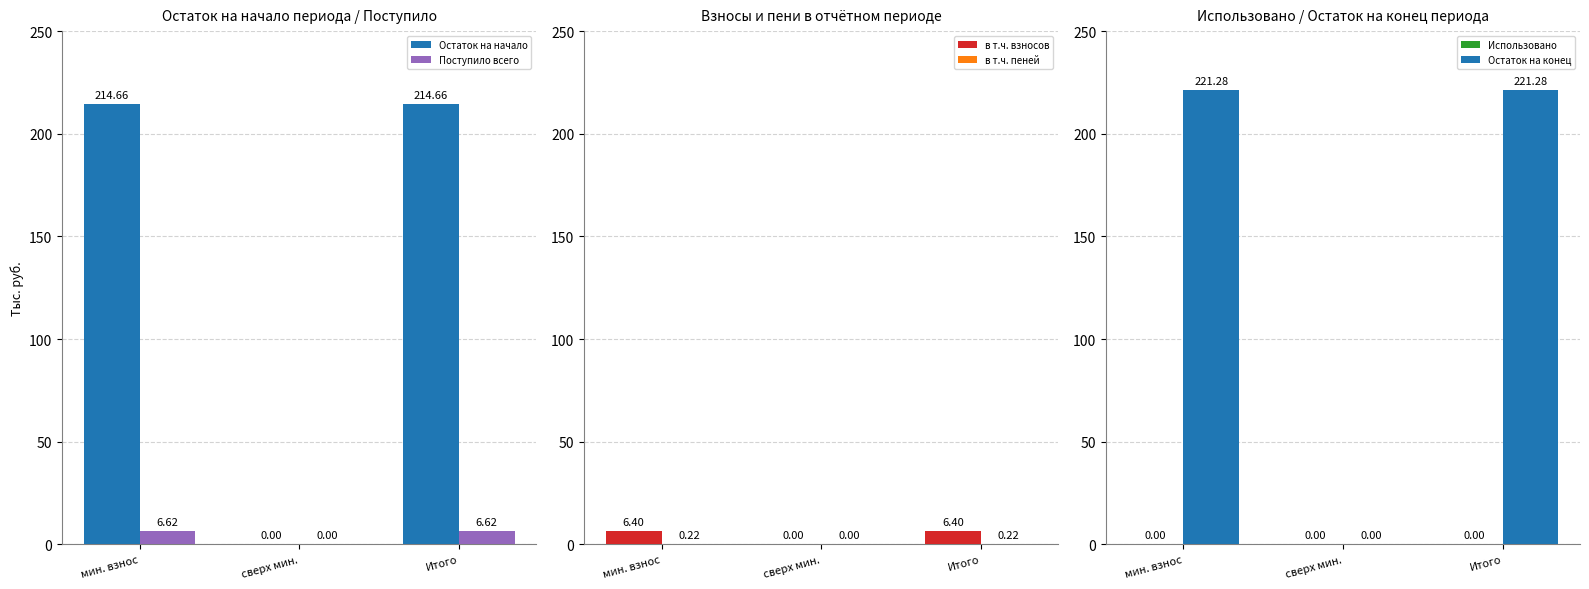

Is it true that в т.ч. взносов equals 3.4 at Итого?

False